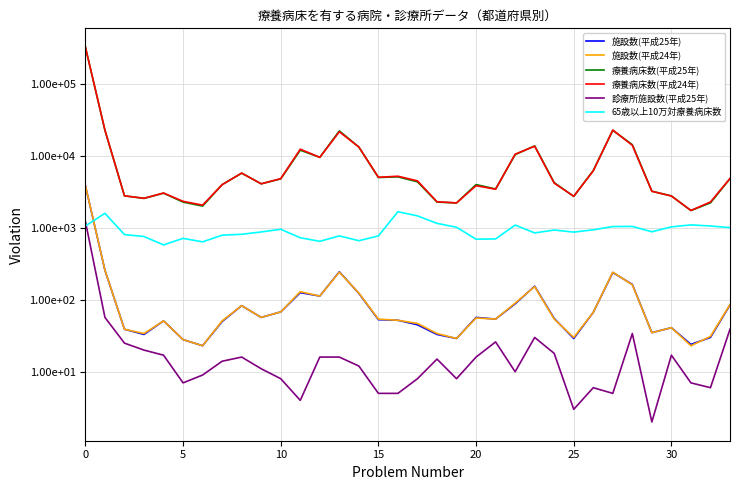

Reading right to left, transcribe all the data shown in this chart.

施設数(平成25年): 85.0	30.0	24.0	41.0	35.0	164.0	240.0	67.0	29.0	55.0	155.0	88.0	54.0	57.0	29.0	33.0	45.0	52.0	53.0	123.0	246.0	113.0	126.0	68.0	57.0	83.0	50.0	23.0	28.0	51.0	33.0	39.0	258.0	3873.0
施設数(平成24年): 86.0	31.0	23.0	41.0	35.0	162.0	243.0	67.0	30.0	54.0	153.0	90.0	54.0	56.0	29.0	34.0	47.0	52.0	54.0	124.0	243.0	113.0	130.0	68.0	57.0	83.0	51.0	23.0	28.0	51.0	34.0	39.0	259.0	3892.0
療養病床数(平成25年): 4861.0	2237.0	1746.0	2794.0	3243.0	14428.0	22832.0	6304.0	2754.0	4277.0	13880.0	10487.0	3489.0	4019.0	2232.0	2294.0	4388.0	5145.0	5039.0	13376.0	22432.0	9614.0	12095.0	4823.0	4118.0	5792.0	4011.0	2017.0	2293.0	3050.0	2581.0	2806.0	22830.0	328195.0
療養病床数(平成24年): 4881.0	2300.0	1754.0	2784.0	3243.0	14128.0	23052.0	6235.0	2762.0	4208.0	13731.0	10630.0	3462.0	3875.0	2233.0	2316.0	4524.0	5252.0	5075.0	13360.0	21815.0	9617.0	12483.0	4858.0	4118.0	5809.0	4000.0	2080.0	2350.0	3065.0	2590.0	2799.0	23026.0	328888.0
診療所施設数(平成25年): 39.0	6.0	7.0	17.0	2.0	34.0	5.0	6.0	3.0	18.0	30.0	10.0	26.0	16.0	8.0	15.0	8.0	5.0	5.0	12.0	16.0	16.0	4.0	8.0	11.0	16.0	14.0	9.0	7.0	17.0	20.0	25.0	57.0	1231.0
65歳以上10万対療養病床数: 1012.0	1065.9	1104.3	1036.8	885.9	1051.3	1047.4	942.8	876.5	936.9	853.6	1098.0	704.5	698.2	1024.4	1159.8	1474.5	1683.5	776.5	665.5	776.1	652.4	731.2	960.2	880.4	817.4	794.7	641.0	717.2	581.7	760.8	810.2	1598.8	1068.0